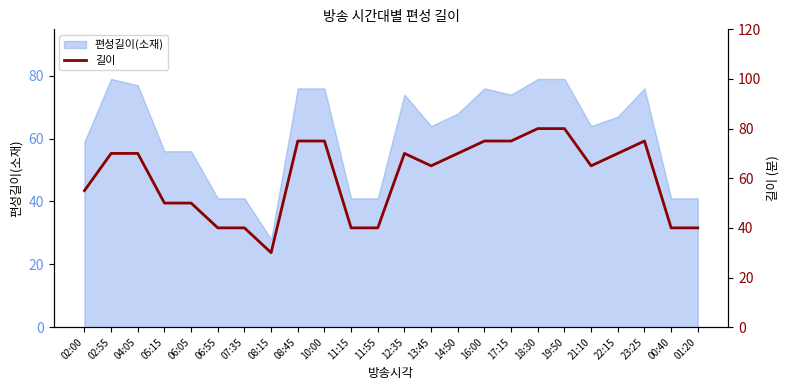

What is the value of the 10th point from the left?

75